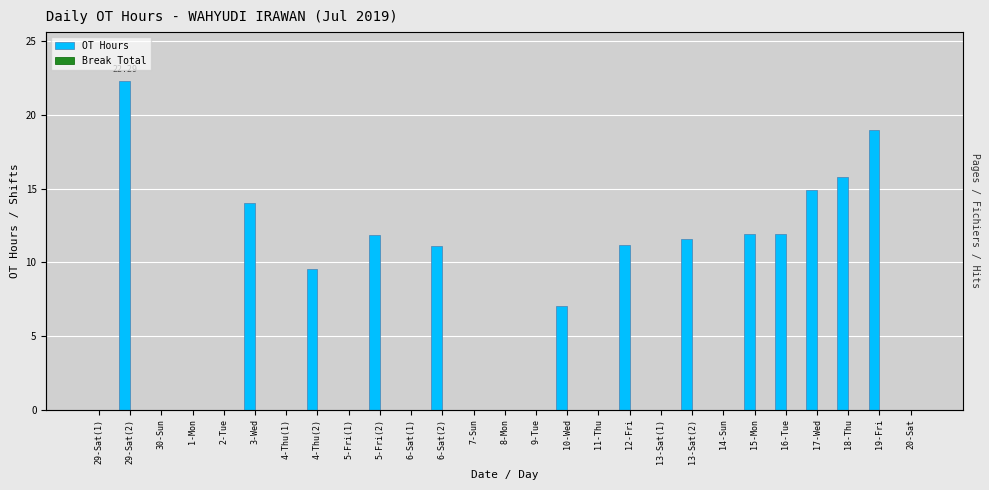

Which series has the widest spread of values?

OT Hours